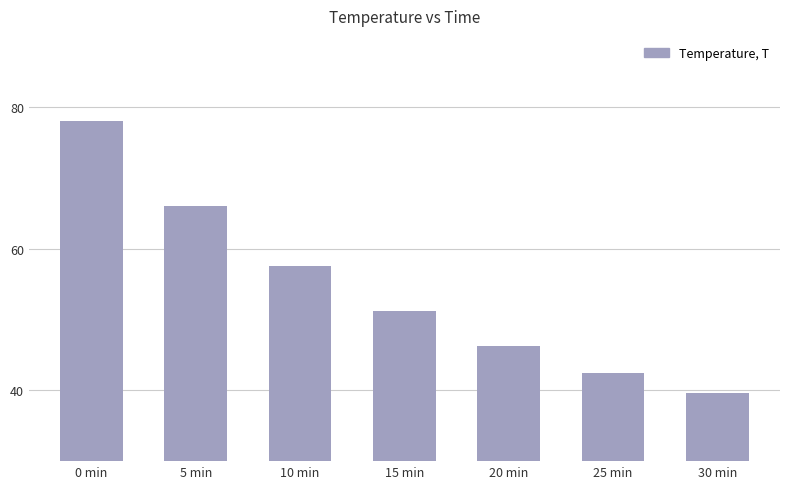

Approximately how many times larger is the value at 20 min compared to 10 min?

0.8